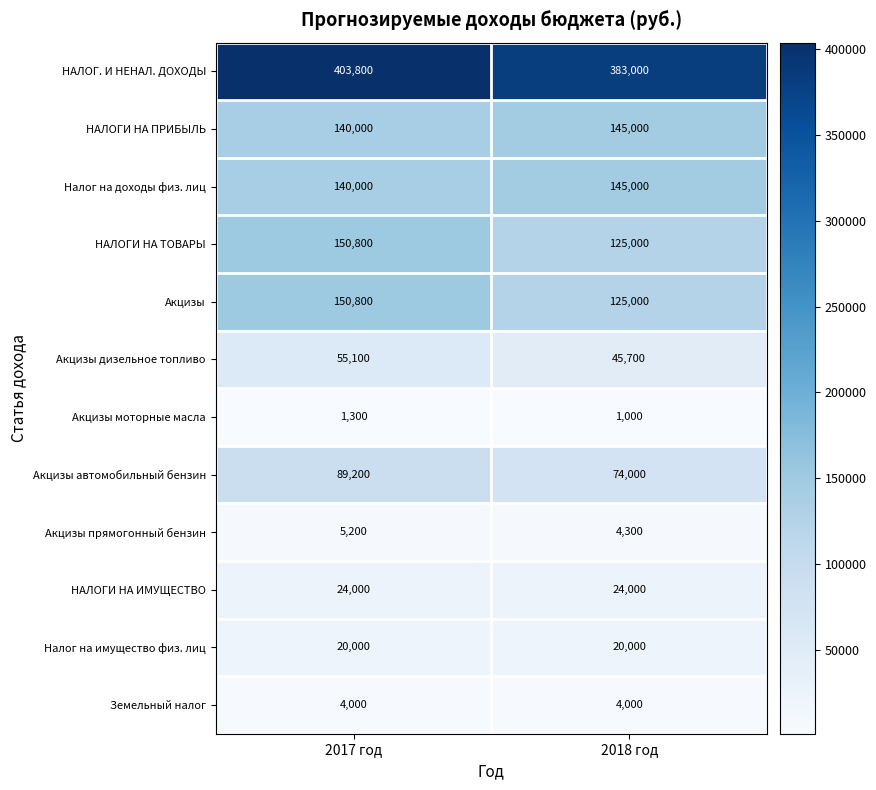

The Налог на имущество физ. лиц series shows 9297 at 2017 год. True or false?

False